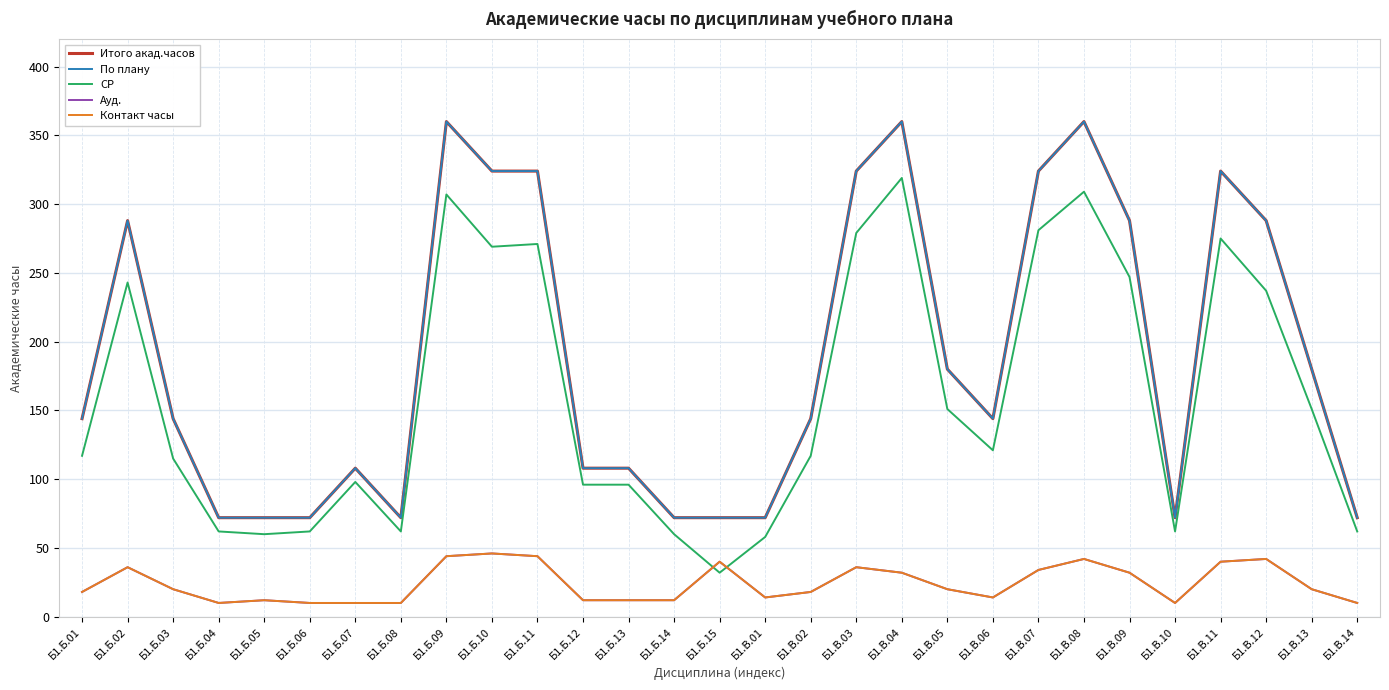

Is this an area chart (filled region under the line)?

No